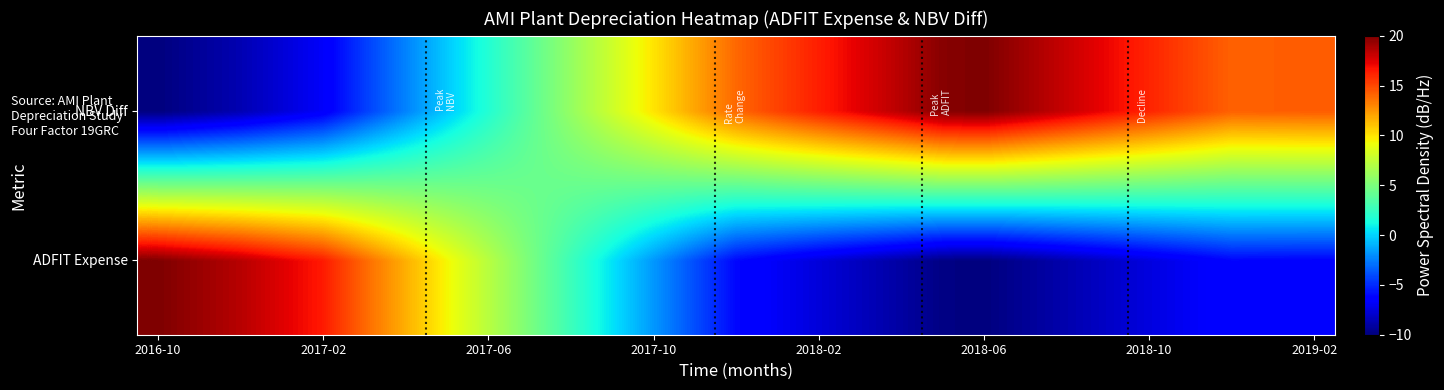

List the series in order of their overall mean, lowest first.

ADFIT Expense, NBV Diff